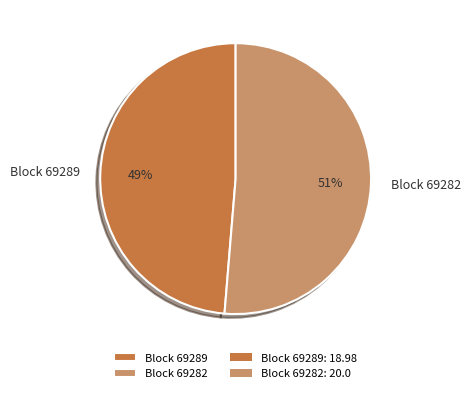

To the nearest percent, what percentage of the pie is Block 69289?

49%